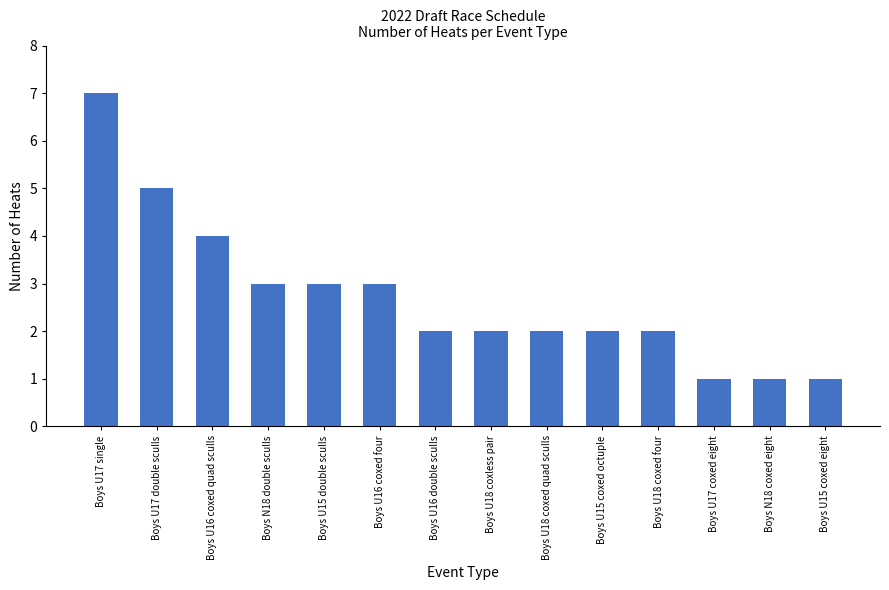

What is the label of the 7th bar from the right?

Boys U18 coxless pair